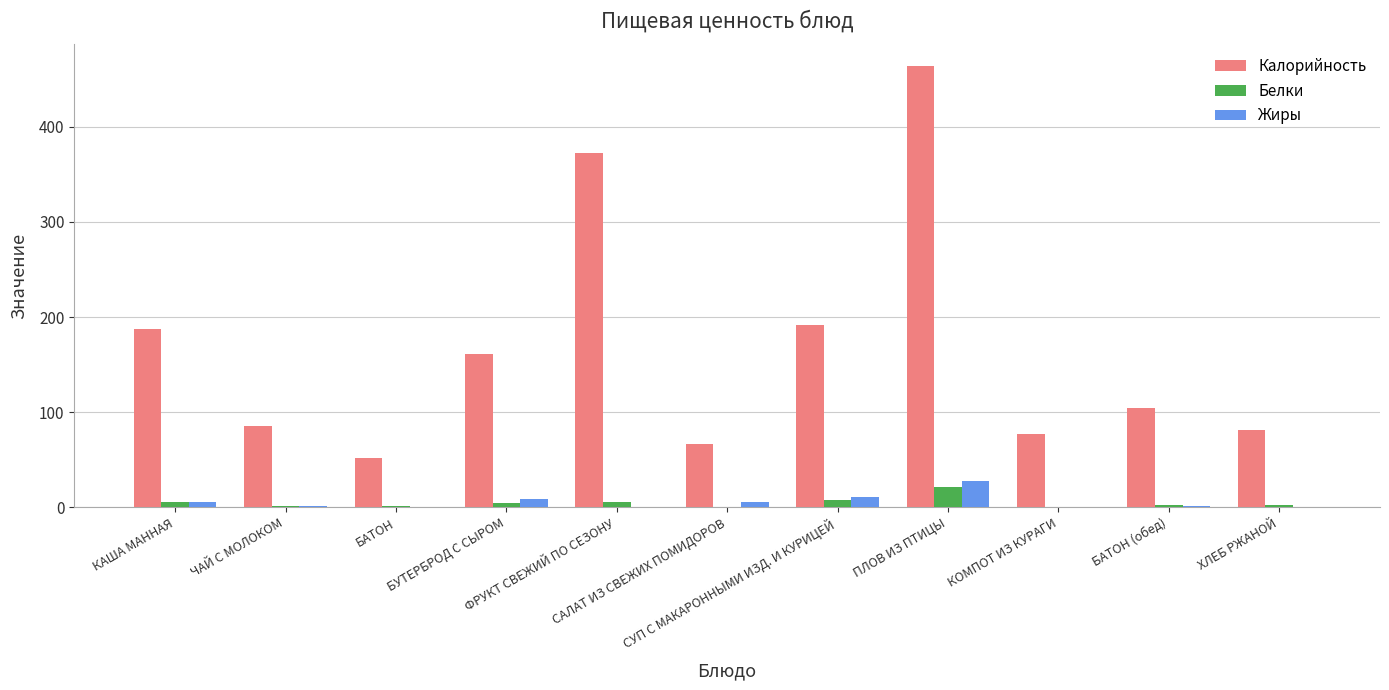

What is the sum of all Жиры values?

63.5